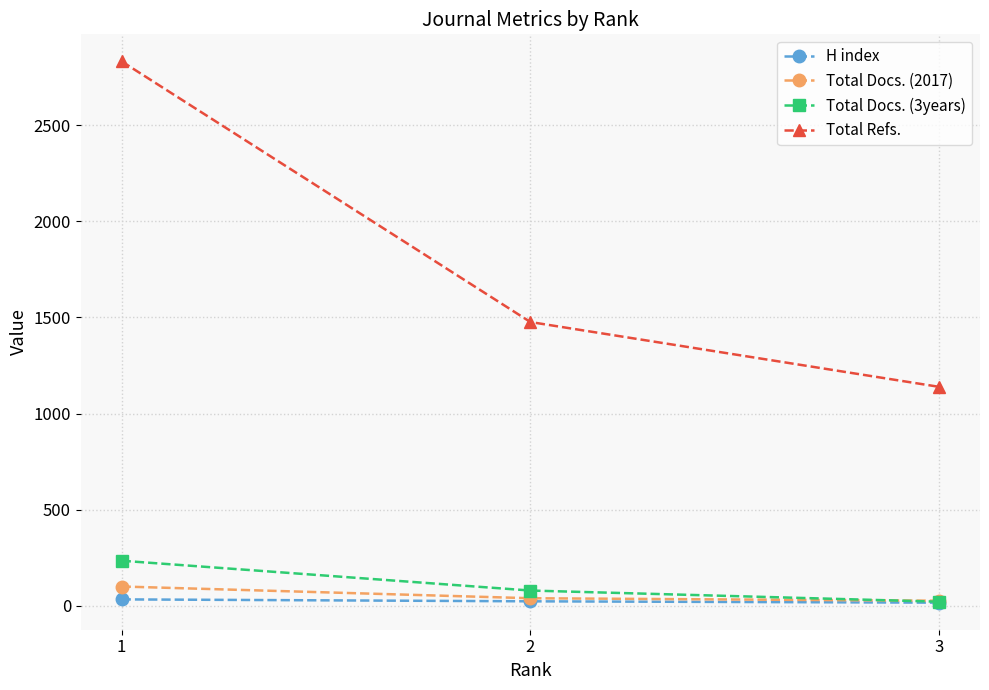

Which series has the largest total across all categories?

Total Refs.